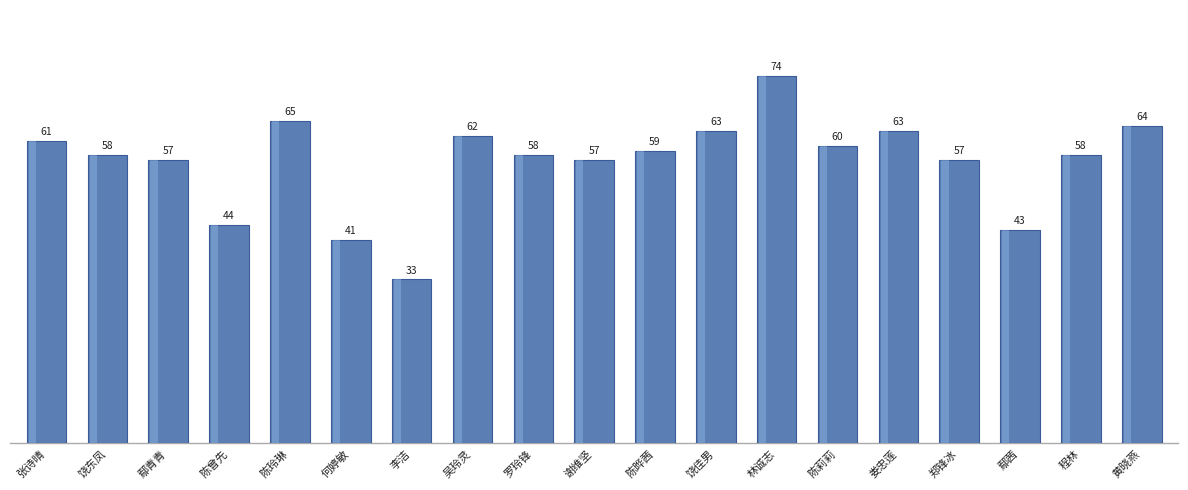

What is the change in value from 鄢青青 to 黄晓燕?

+7